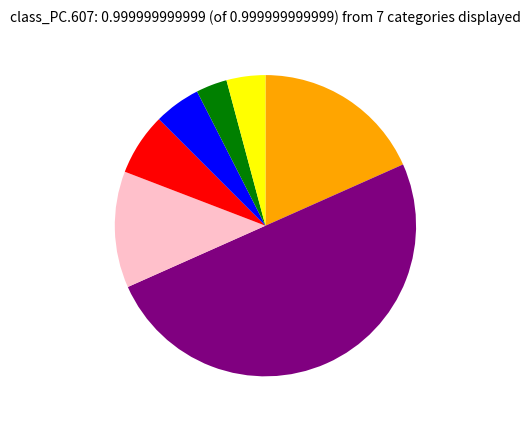

Which category has the biggest portion of the pie?

5-FLUOROURACIL 1000 mg